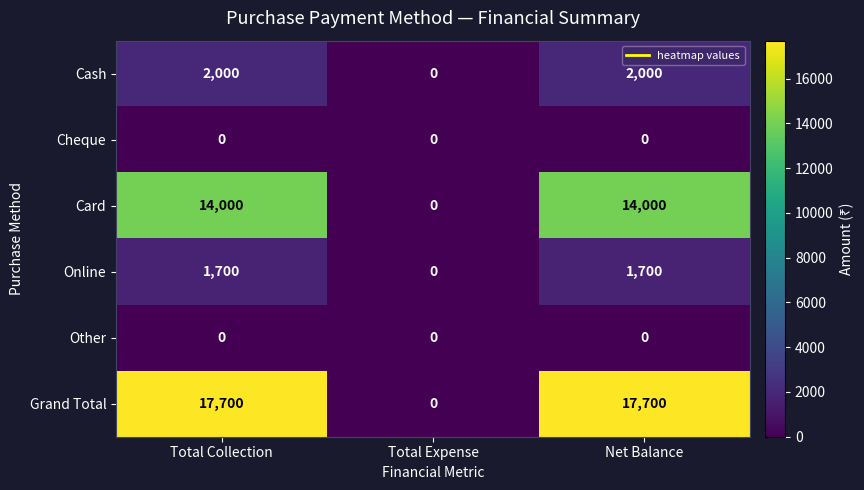

Reading left to right, what are all the values shown in this chart?

Cash: 2000	0	2000
Cheque: 0	0	0
Card: 14000	0	14000
Online: 1700	0	1700
Other: 0	0	0
Grand Total: 17700	0	17700